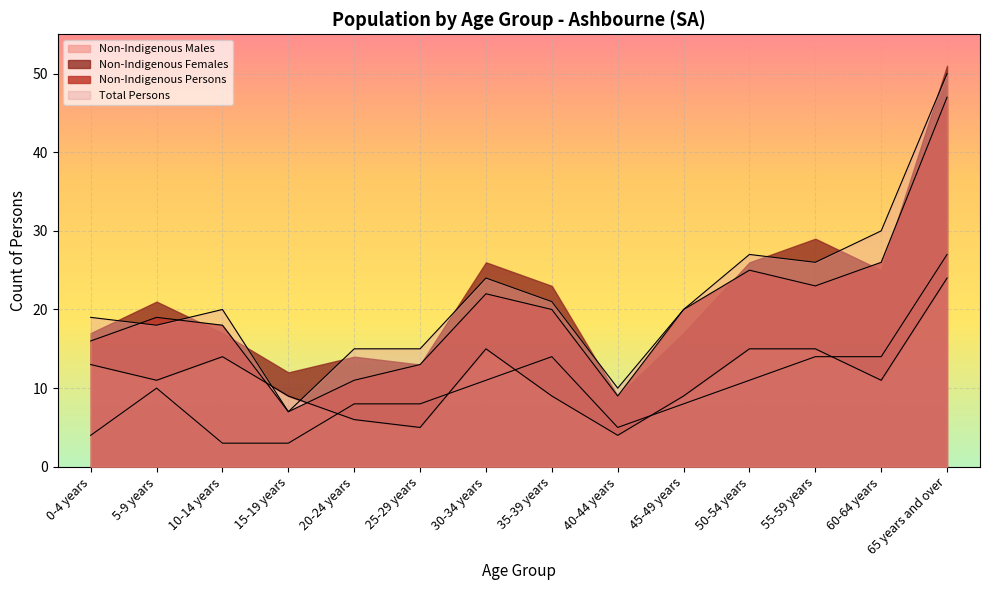

True or false: Total Persons has a value of 24 at 30-34 years.

True